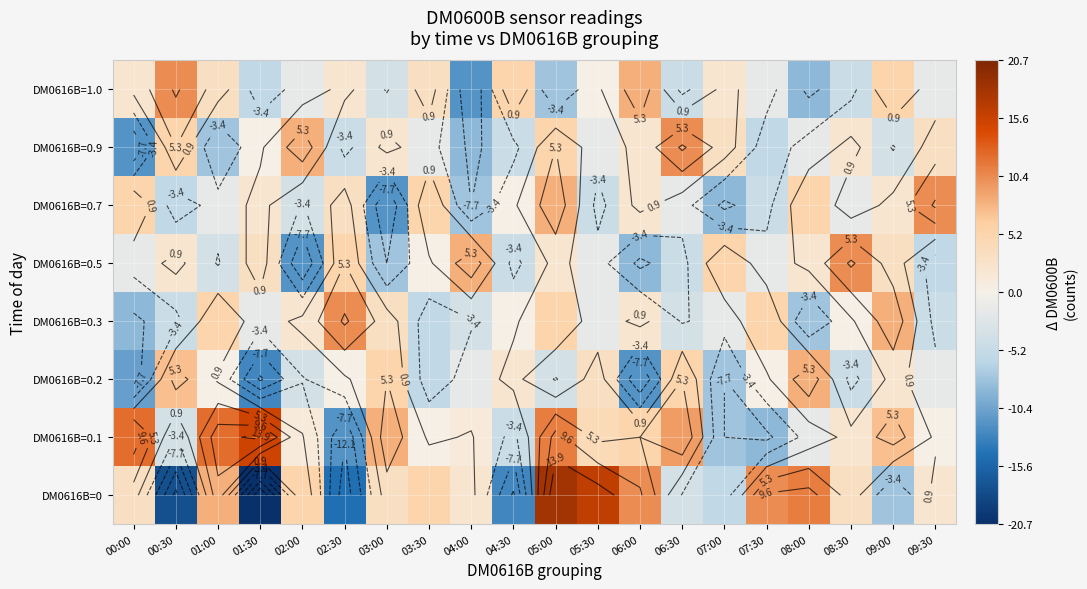

What is the lowest value of the DM0616B=0.1 series?

-11.7